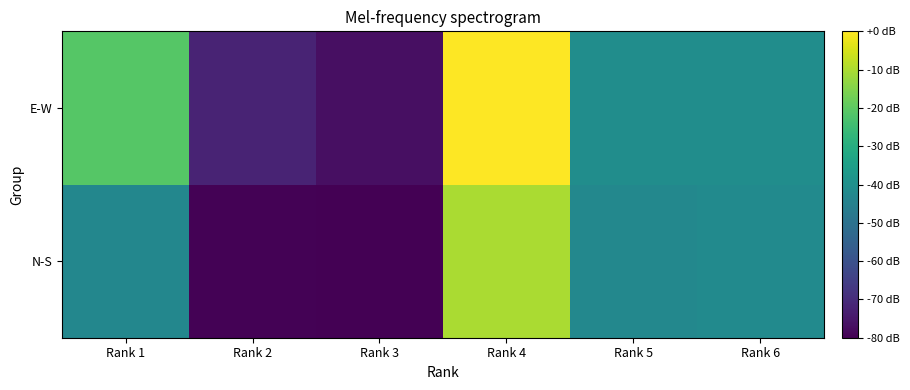

Which category has the highest value across all series?

Rank 4